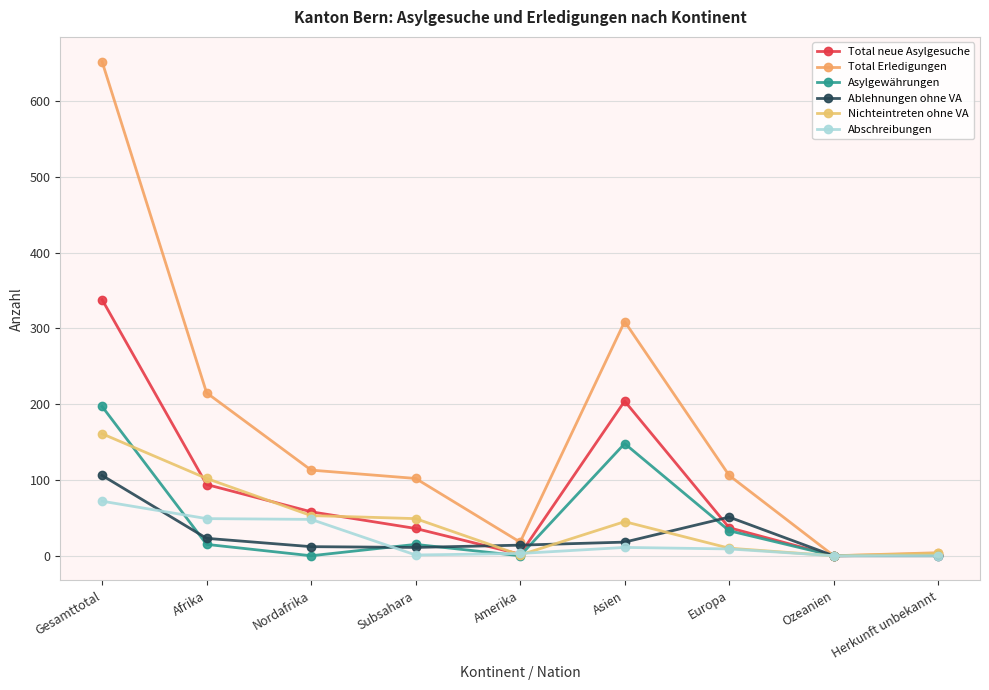

Where does the Total neue Asylgesuche series first go above 37?

Gesamttotal